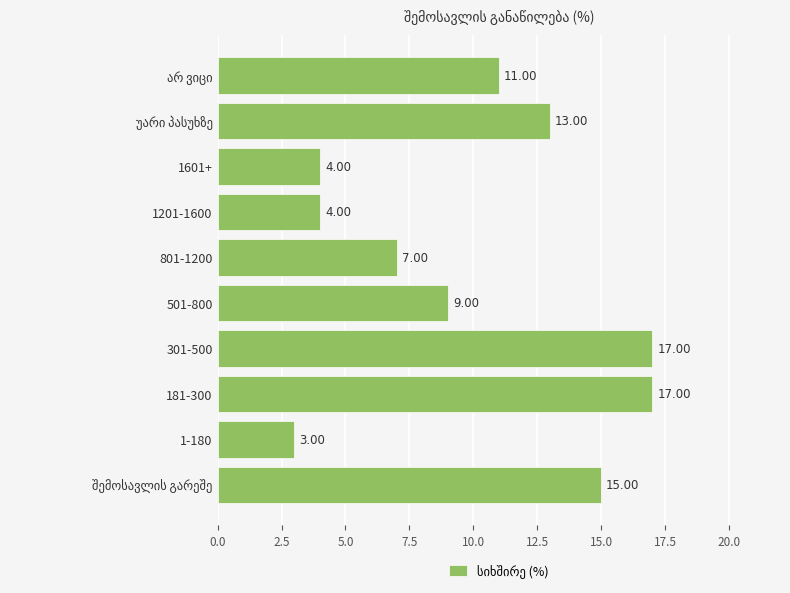

Which label corresponds to the smallest value in the chart?

1-180